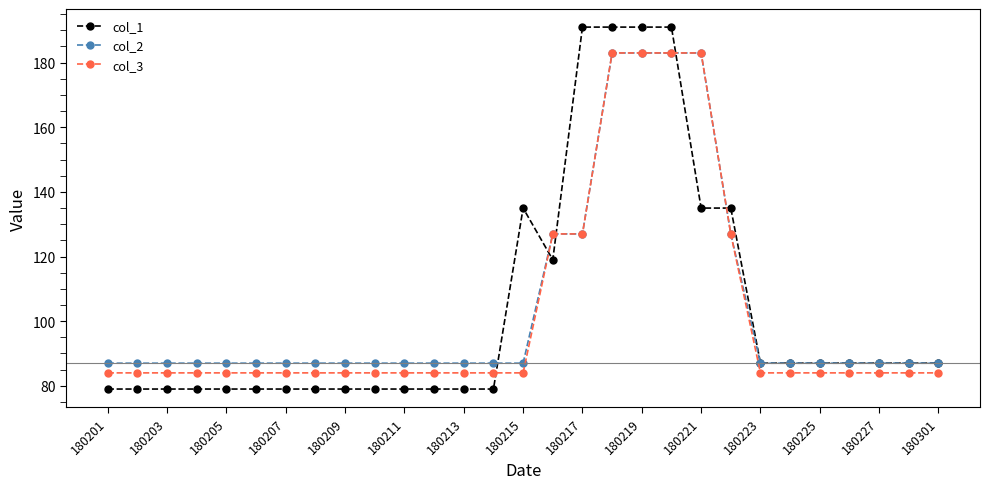

True or false: col_1 and col_2 cross at least once.

True